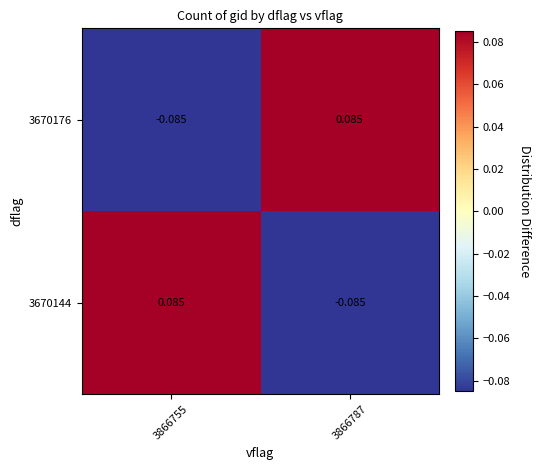

Count the number of data series in this chart.

2